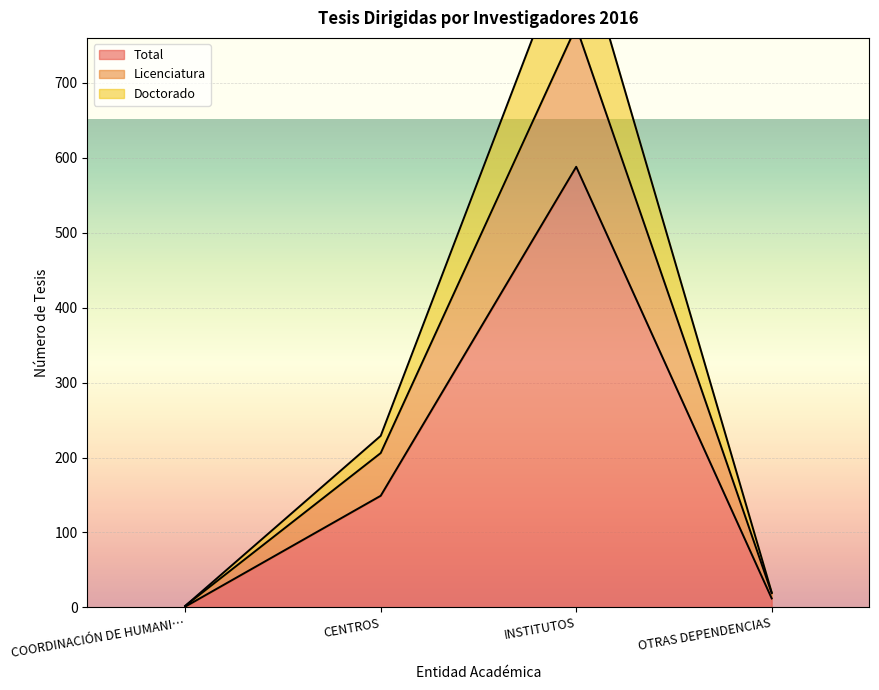

How many data points does each series have?

4